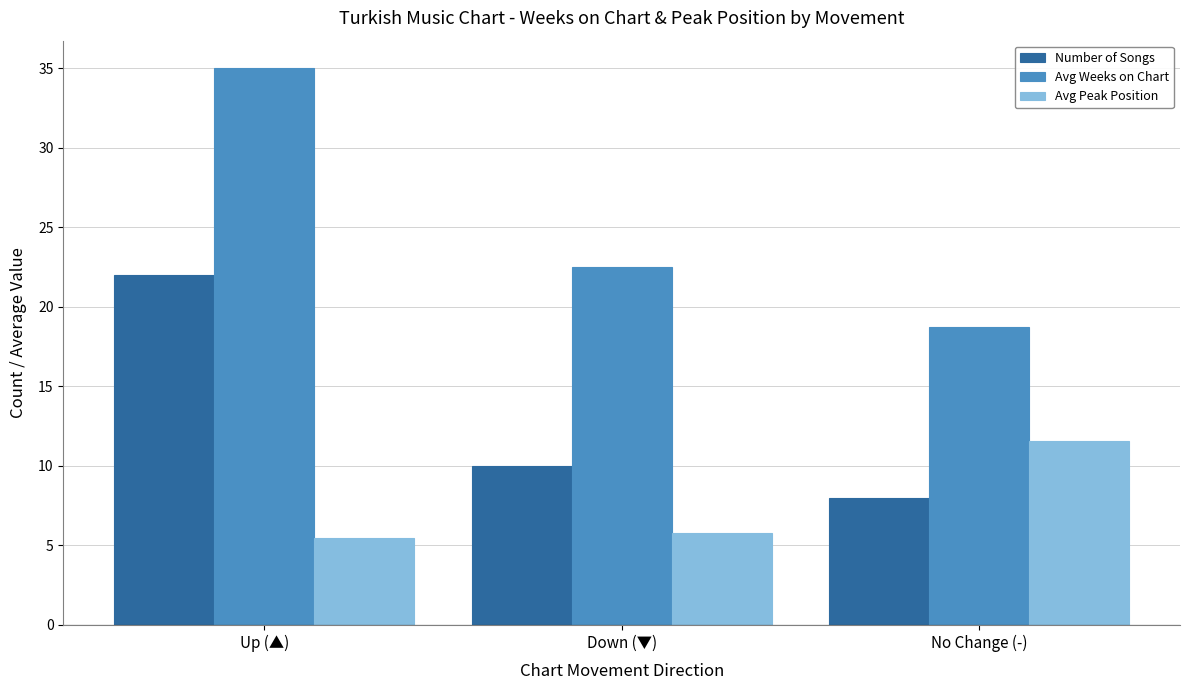

Reading right to left, what are all the values shown in this chart?

Number of Songs: 8.0	10.0	22.0
Avg Weeks on Chart: 18.8	22.5	35.0
Avg Peak Position: 11.6	5.8	5.5